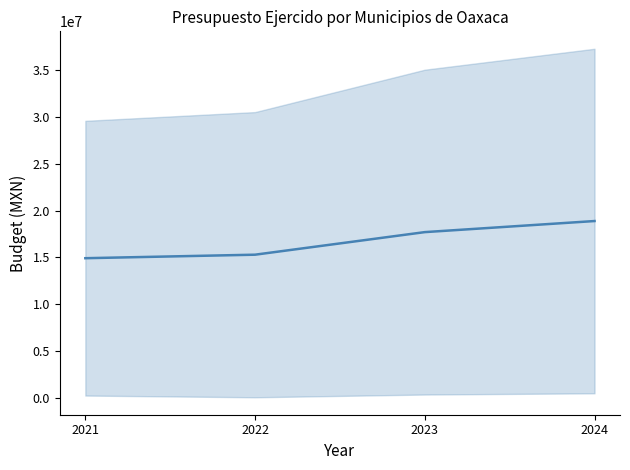

What is the sum of all values?

66824667.5